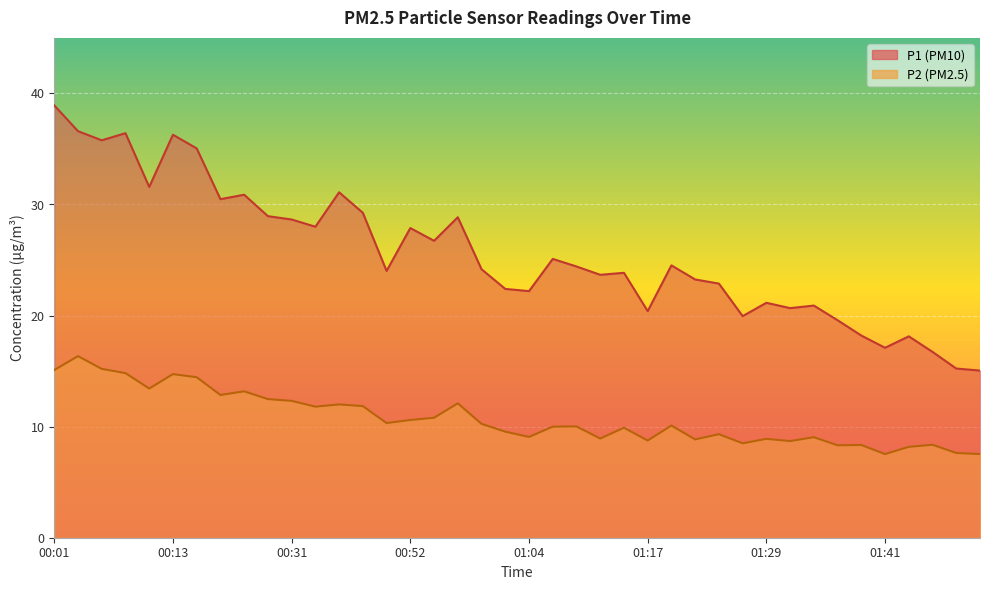

What is the sum of all P2 values?

430.2